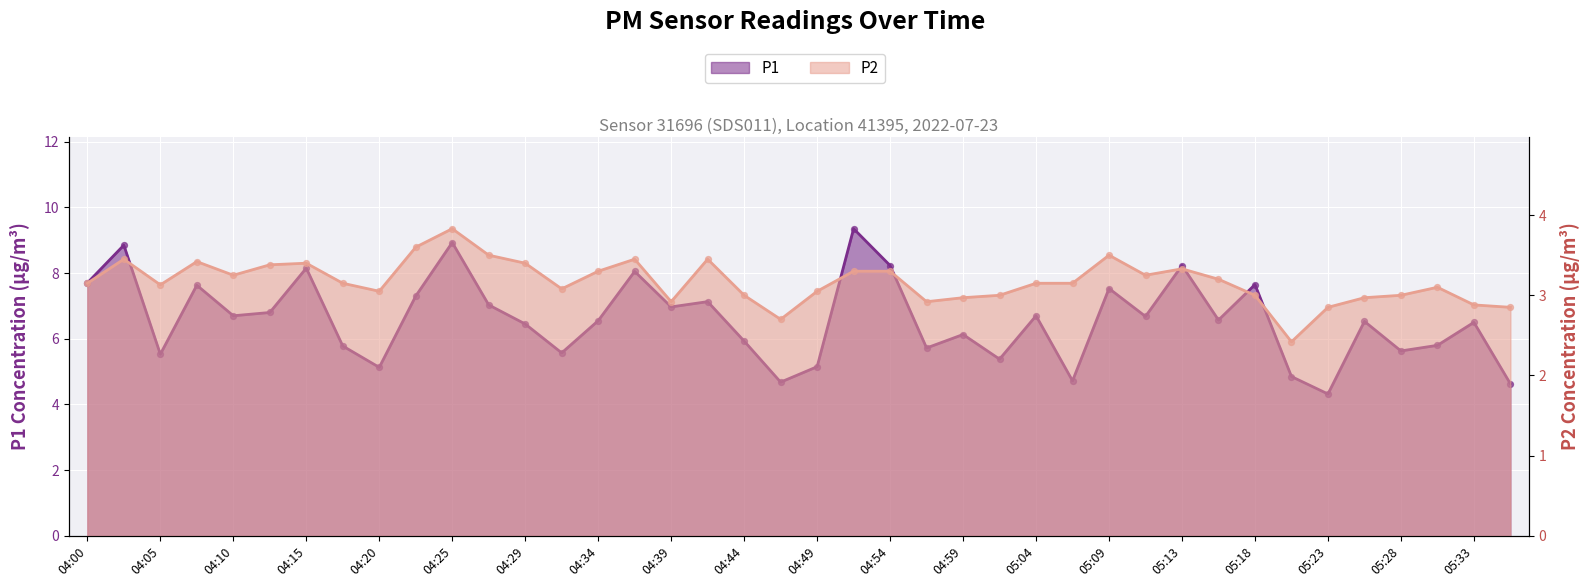

At how many categories does at least one series exceed 4?

40